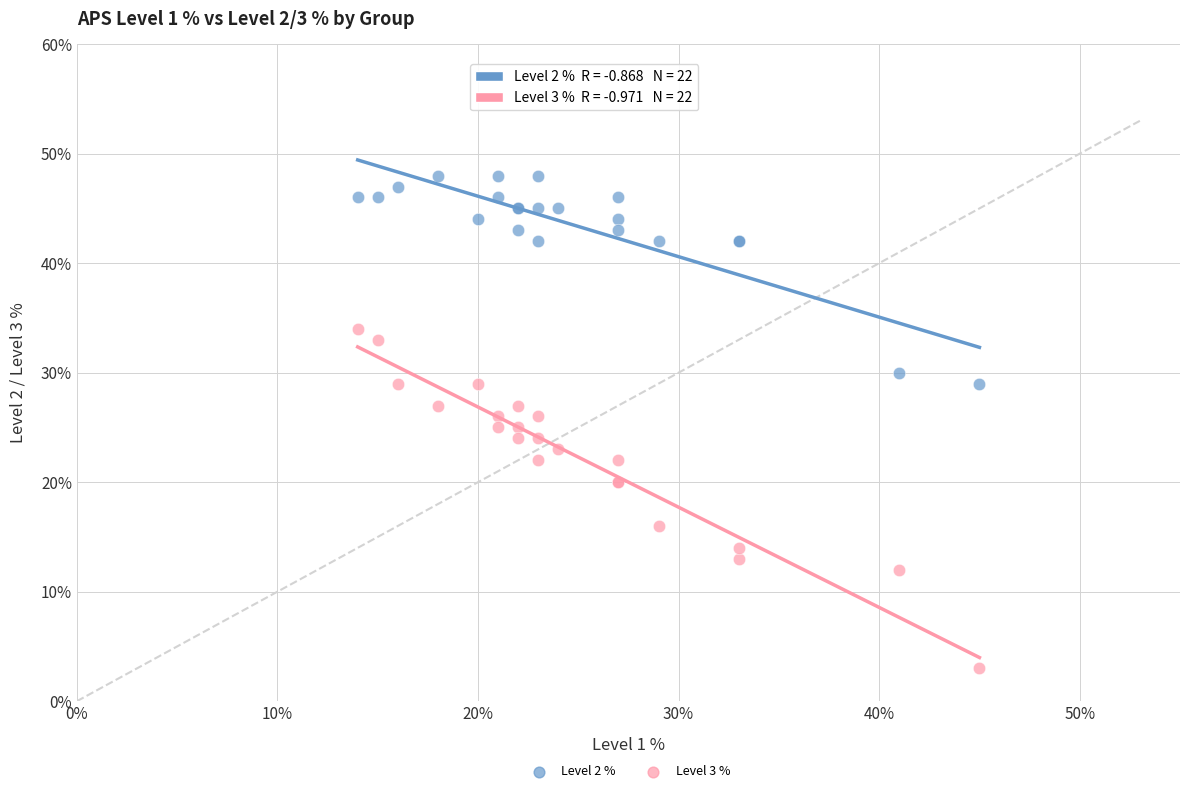

What is the X range (max minus min) for the scatter plot?

31